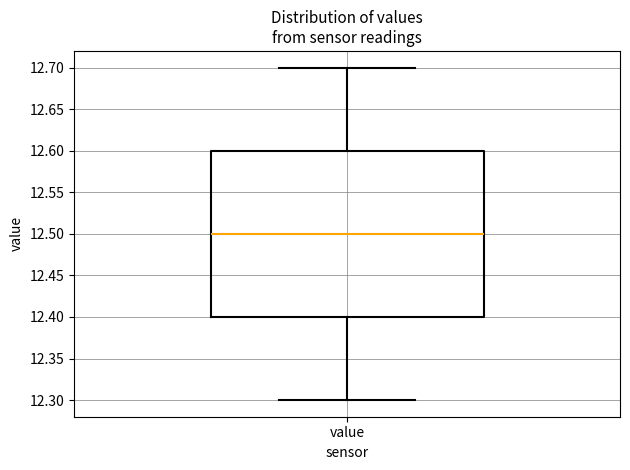

Transcribe this box plot: give where the median line is, the range the box spans, and where the two whiskers end, as read against the y-axis. The values are not printed on the chart, so give them approximately, as read against the axis.

median 12.5, box 12.4 to 12.6, whiskers 12.3 to 12.7